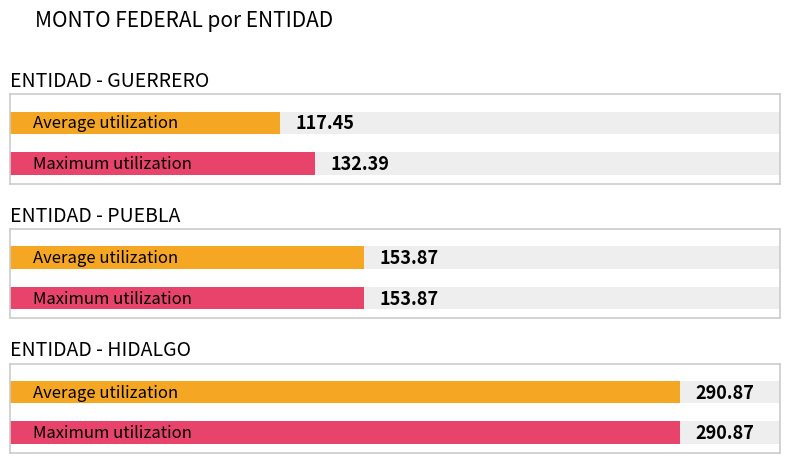

Are the bars horizontal?

Yes